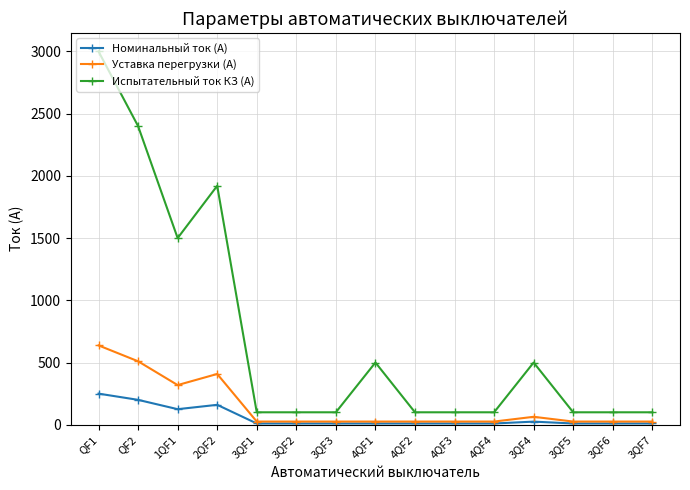

Which series has the largest range (max minus min)?

Испытательный ток КЗ (А)